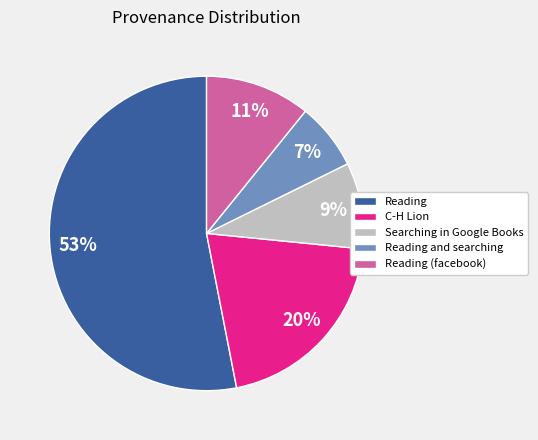

Between Searching in Google Books and Reading and searching, which is larger?

Searching in Google Books